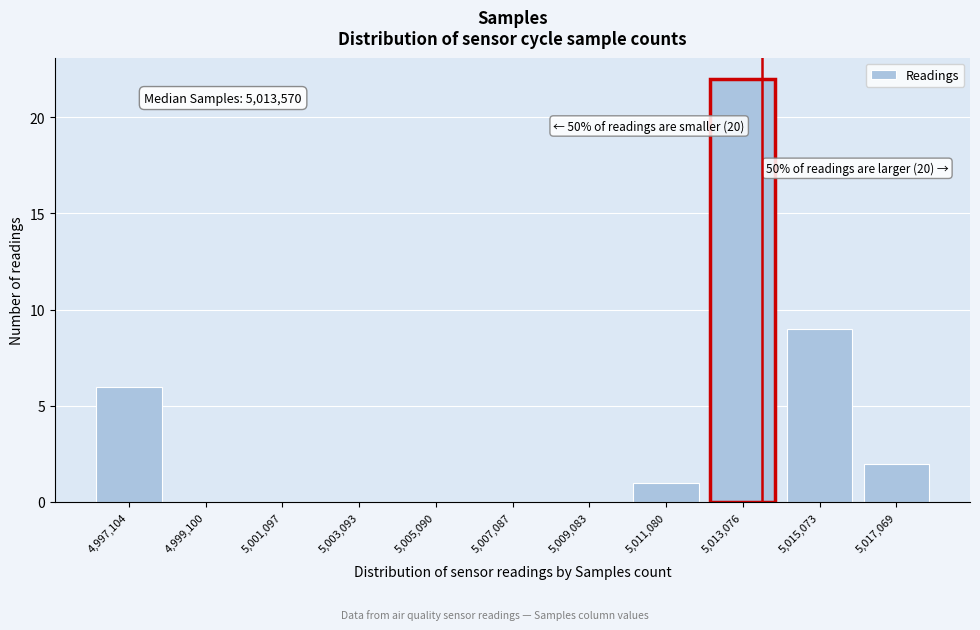

Which range on the x-axis has the tallest bar?

5012000 to 5014000